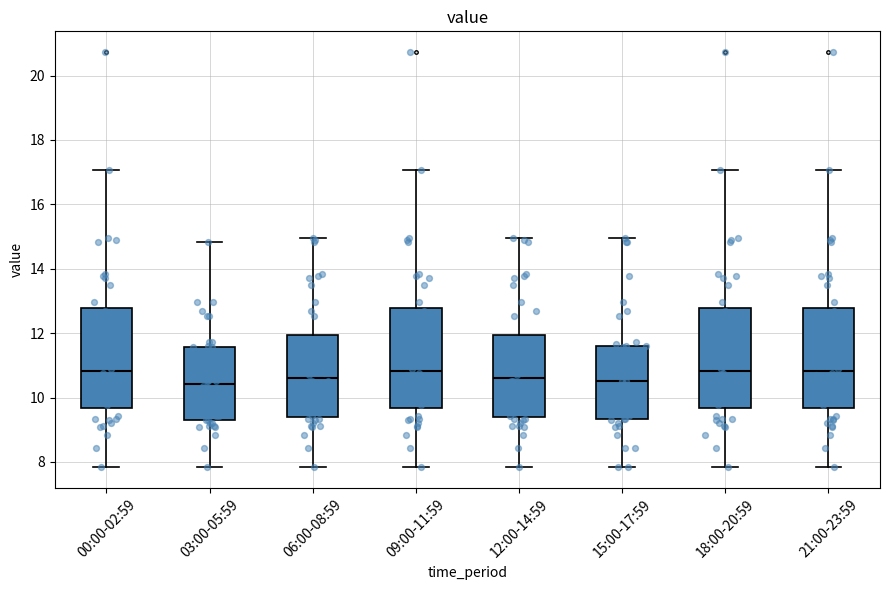

Reading left to right, transcribe this box plot: for each box, give where its median line is, the range the box spans, and where its two whiskers end, as read against the y-axis. The values are not printed on the chart, so give them approximately, as read against the axis.

00:00-02:59: median 10.8, box 9.6 to 12.8, whiskers 7.8 to 17.0
03:00-05:59: median 10.4, box 9.4 to 11.6, whiskers 7.8 to 14.8
06:00-08:59: median 10.6, box 9.4 to 12.0, whiskers 7.8 to 15.0
09:00-11:59: median 10.8, box 9.6 to 12.8, whiskers 7.8 to 17.0
12:00-14:59: median 10.6, box 9.4 to 12.0, whiskers 7.8 to 15.0
15:00-17:59: median 10.6, box 9.4 to 11.6, whiskers 7.8 to 15.0
18:00-20:59: median 10.8, box 9.6 to 12.8, whiskers 7.8 to 17.0
21:00-23:59: median 10.8, box 9.6 to 12.8, whiskers 7.8 to 17.0